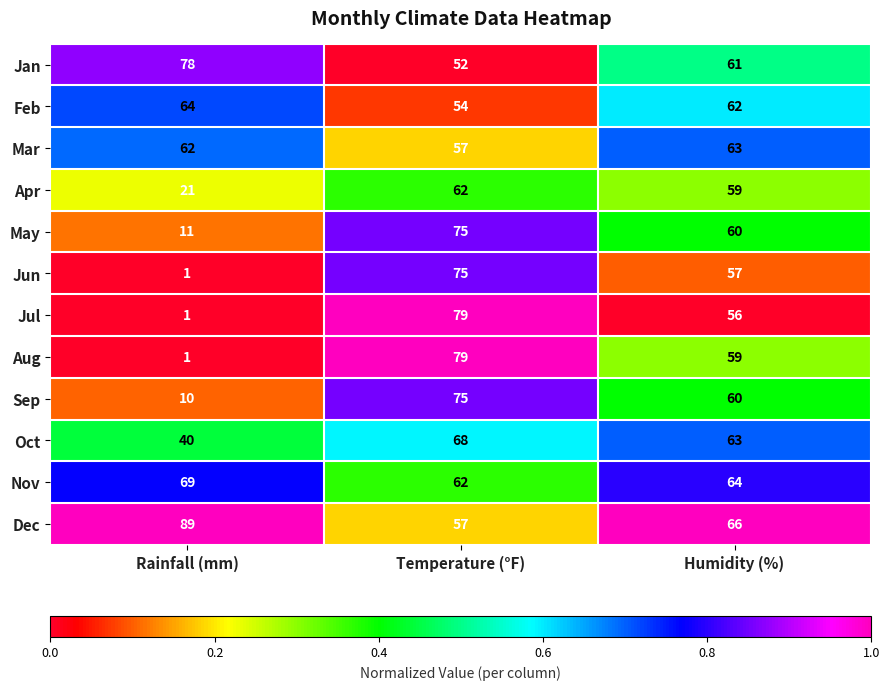

Rank the categories by Jan value from highest to lowest.

Rainfall (mm), Humidity (%), Temperature (°F)